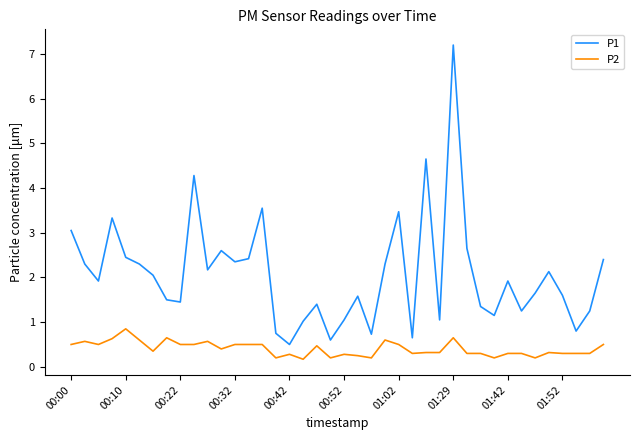

What is the highest value of the P1 series?

7.2